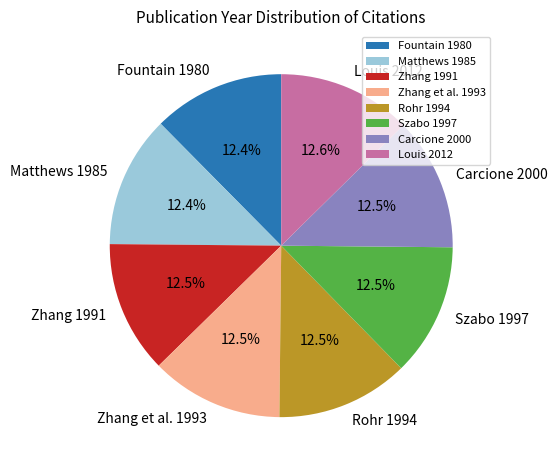

What is the ratio of the value at Rohr 1994 to the value at Louis 2012?

1.0